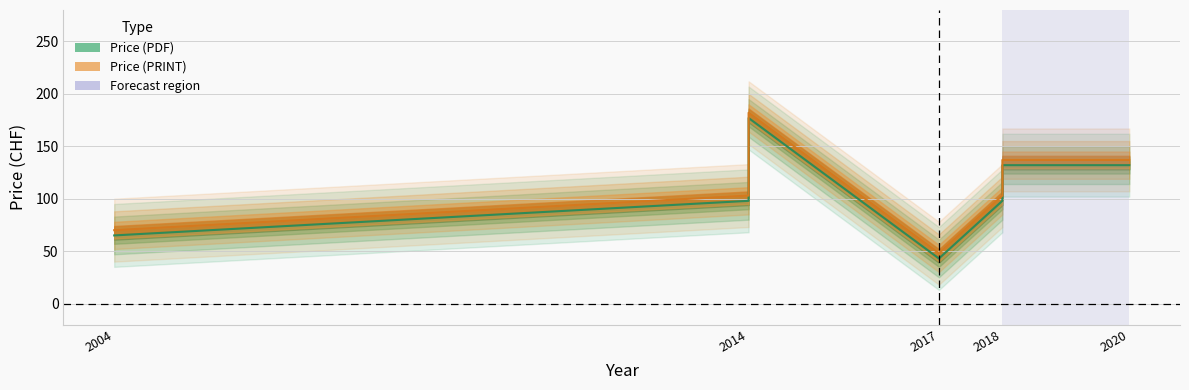

At which label is Price (PDF) closest to 110?

2014